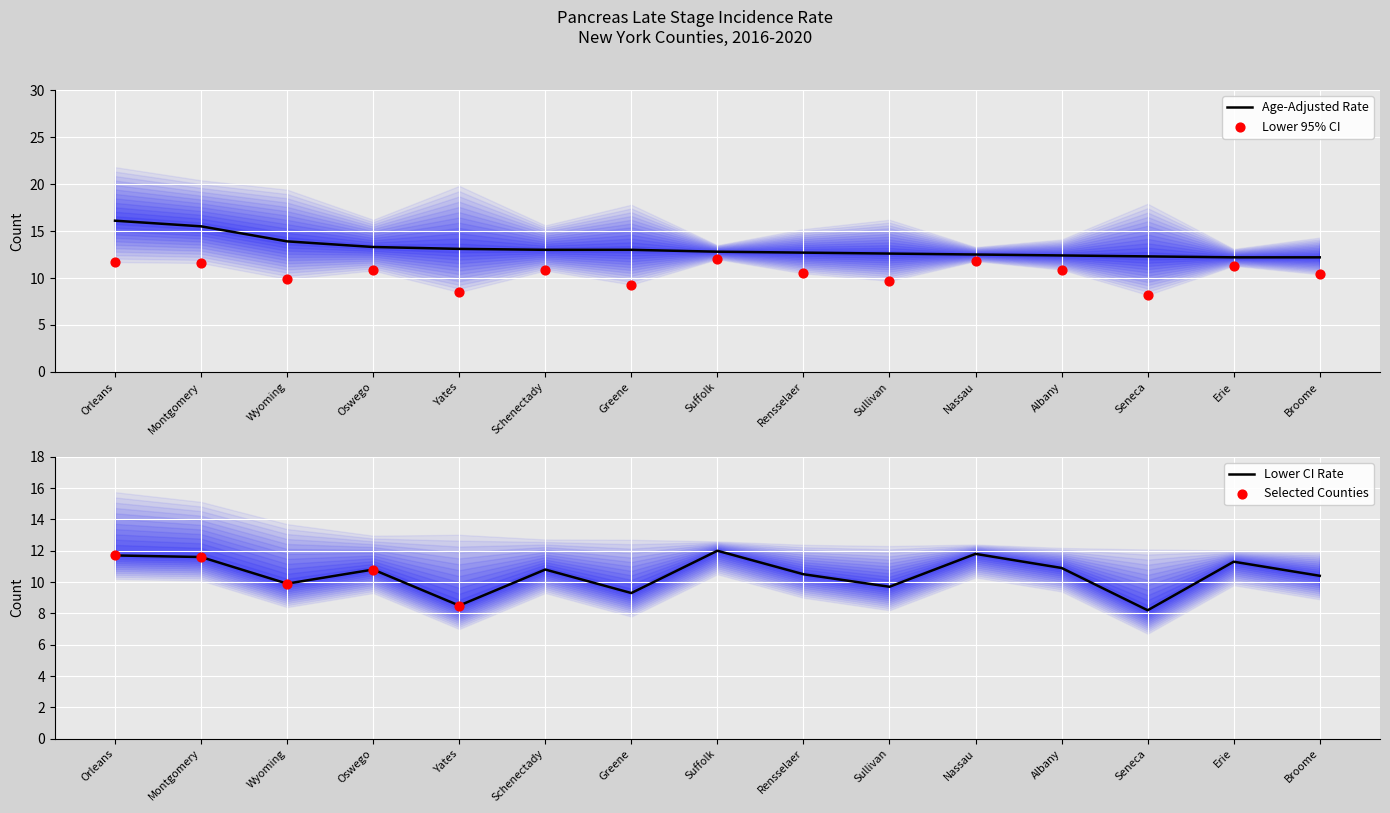

Which series has the widest spread of Y values?

Age-Adjusted Rate